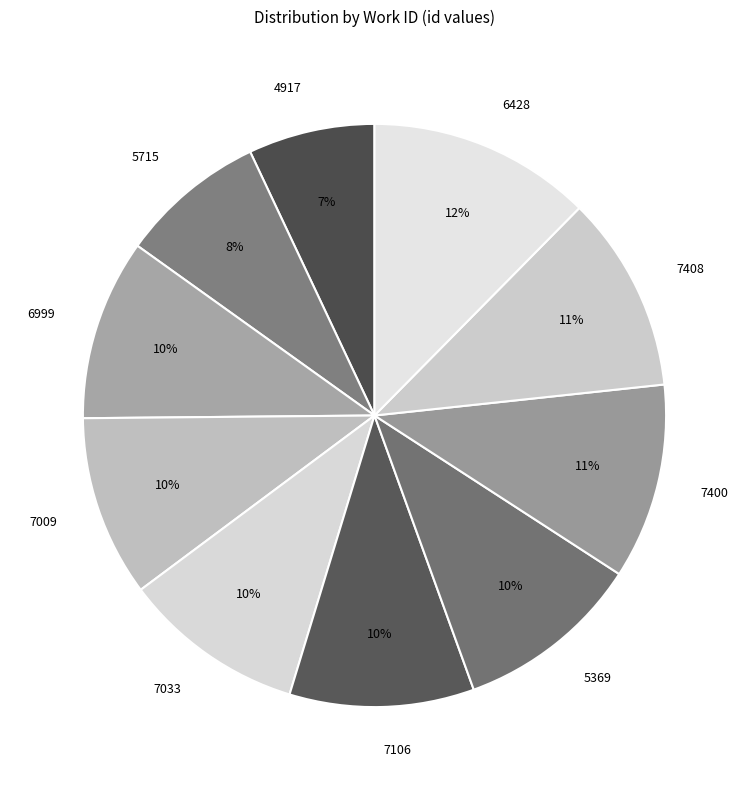

Count the number of slices in the pie.

10